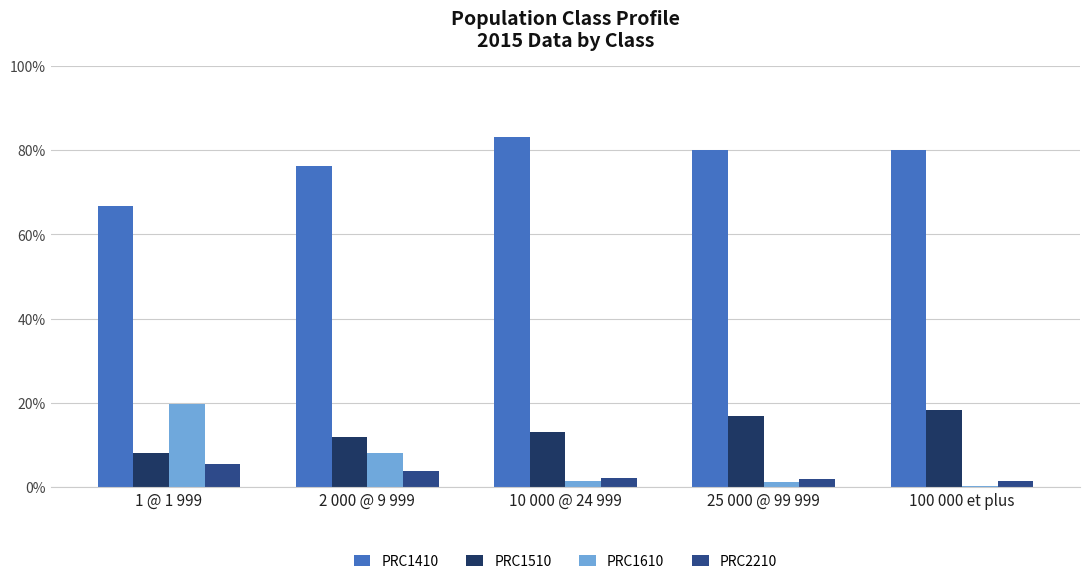

What is the maximum value shown in the chart?

0.8